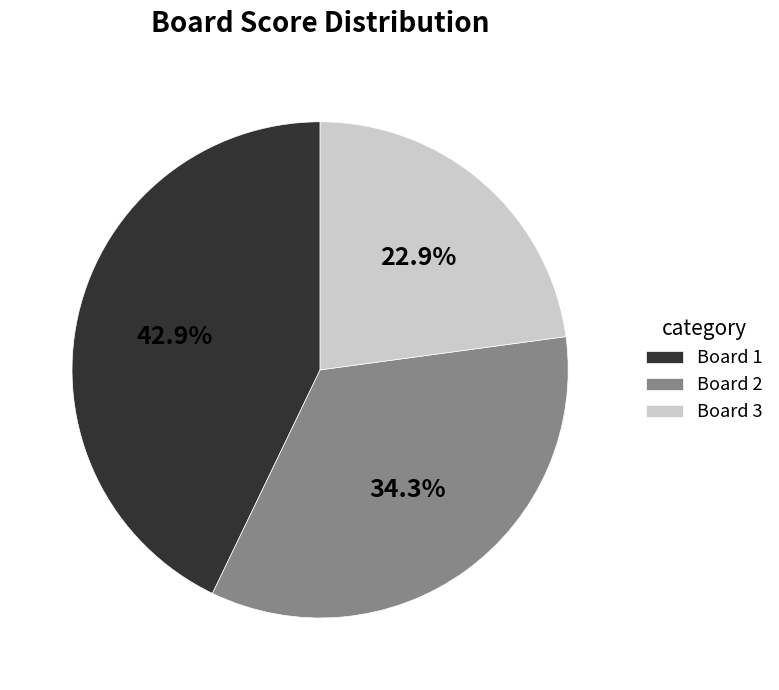

Does any single category account for the majority?

No